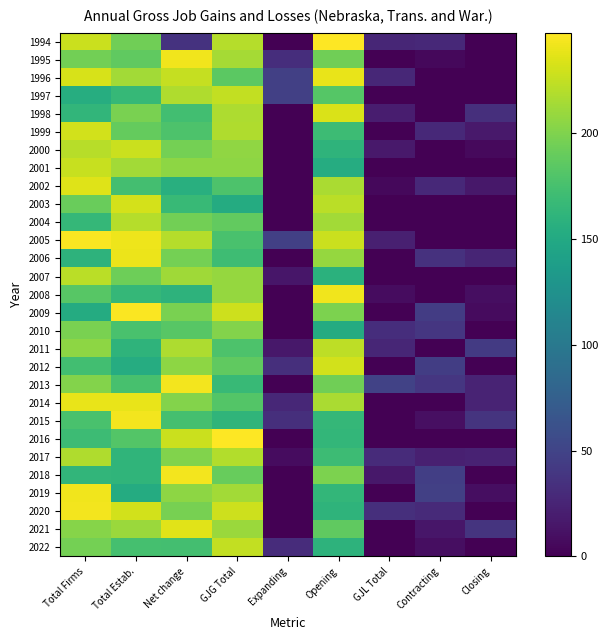

Rank the series by their maximum value, from lowest to highest.

2010, 2017, 2004, 2007, 2011, 1997, 2022, 2001, 2000, 1999, 2012, 2003, 1998, 2002, 2021, 1996, 2014, 2006, 2019, 2008, 1995, 2018, 2020, 2013, 2015, 2009, 2005, 2016, 1994